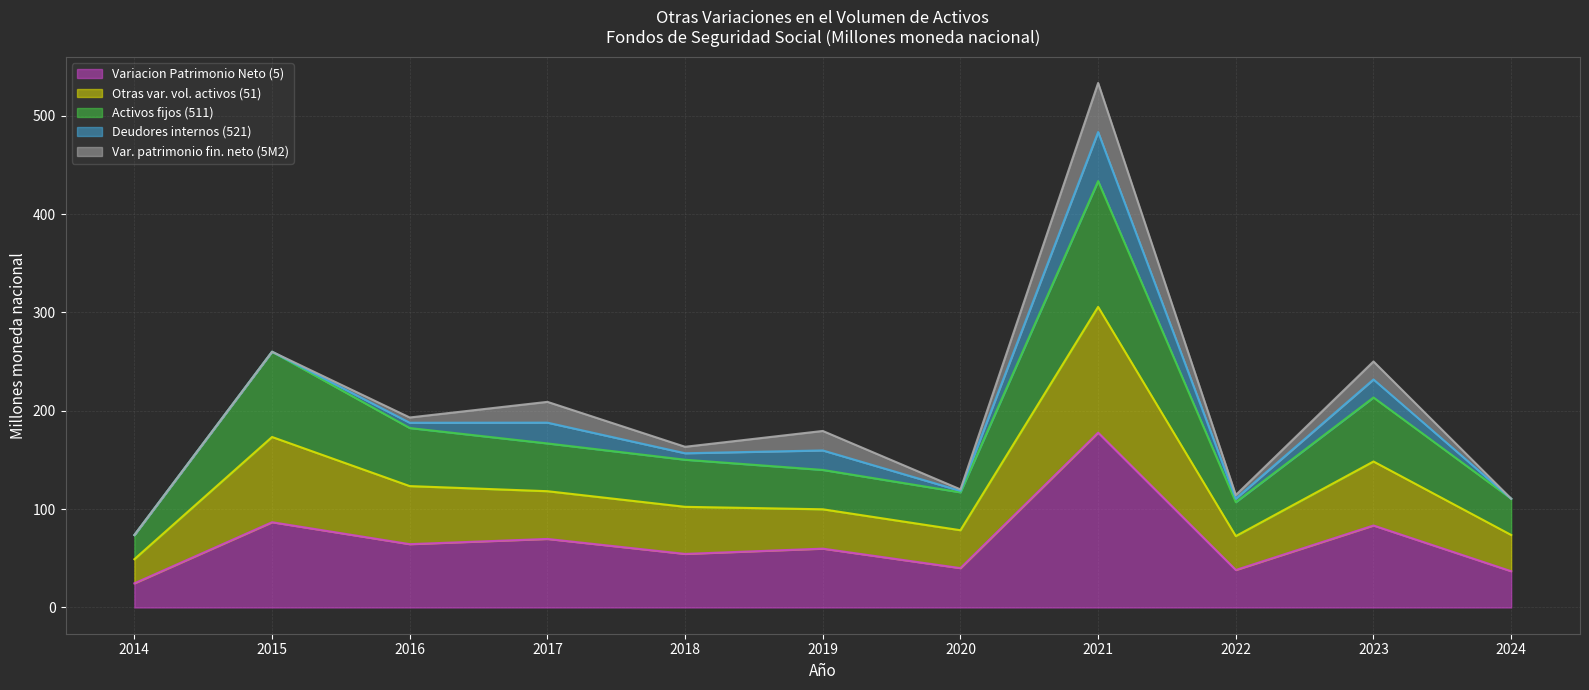

True or false: Activos fijos (511) and Variacion Patrimonio Neto (5) cross at least once.

False